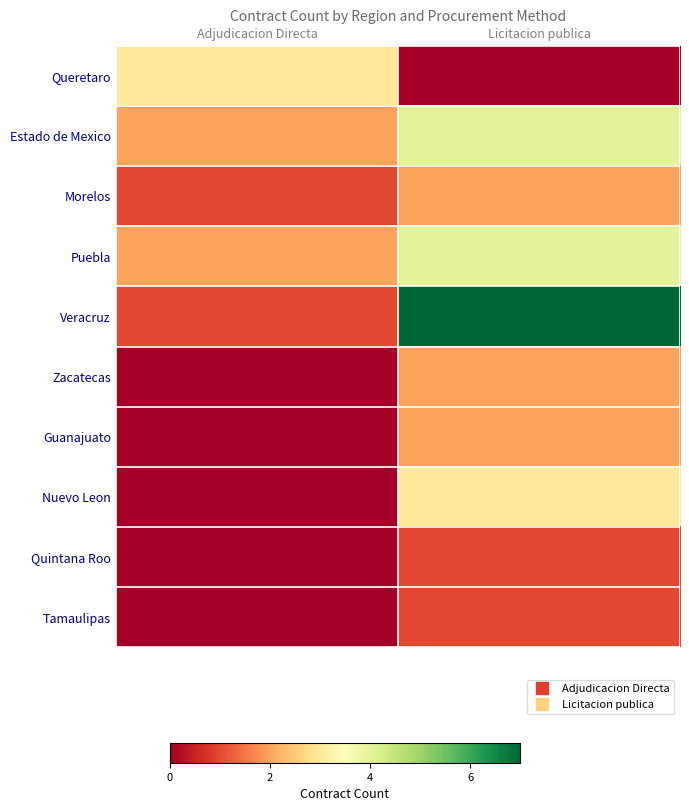

At which category is the sum across all series the highest?

Licitacion publica